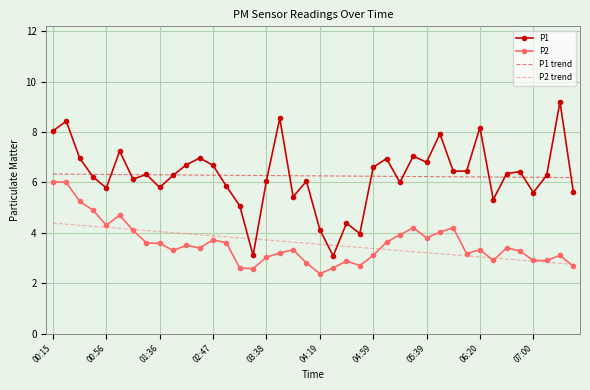

After their last crossing, which series has the higher values: P1 or P2 trend?

P1